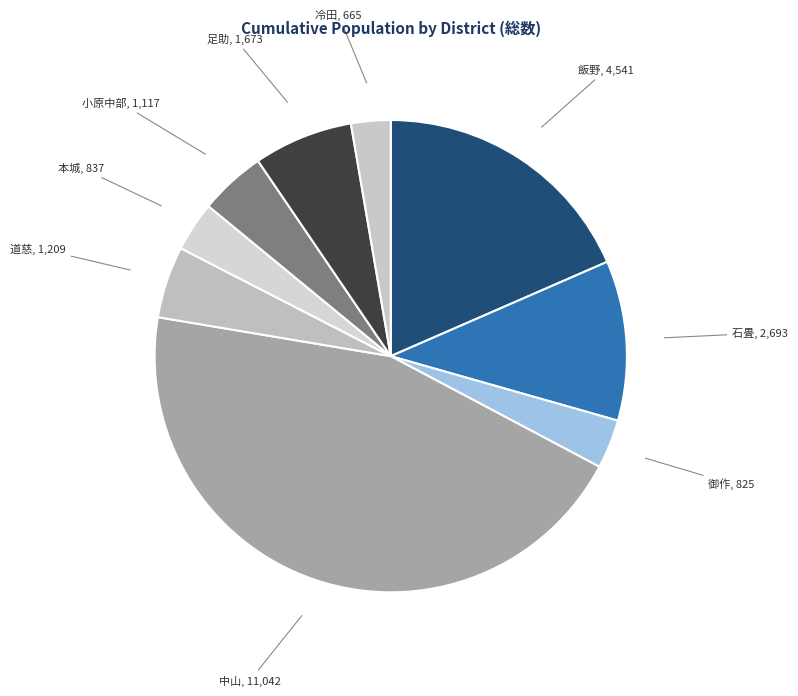

Which category has the smallest portion of the pie?

冷田